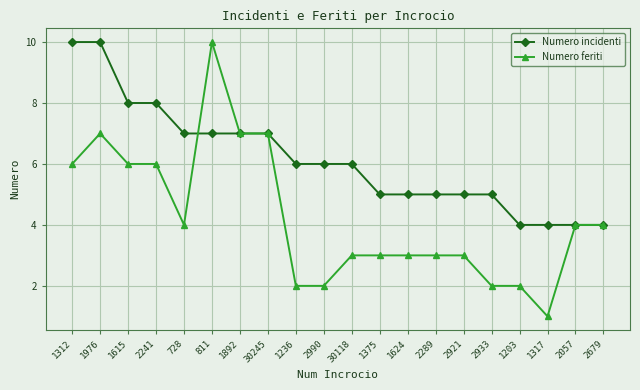

What is the greatest value displayed?

10